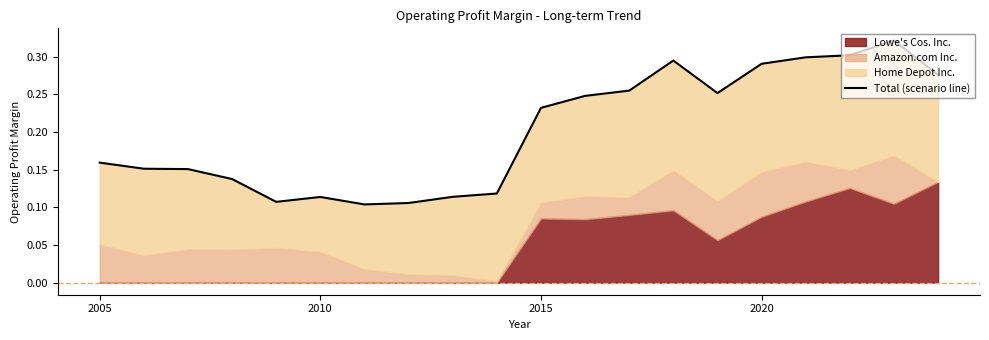

Is it true that the value at 6 is 0.1?

False